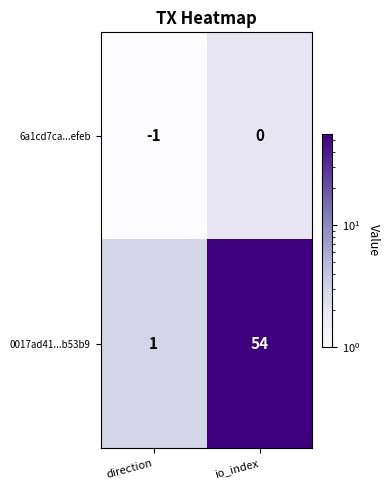

What is the maximum value shown in the chart?

54